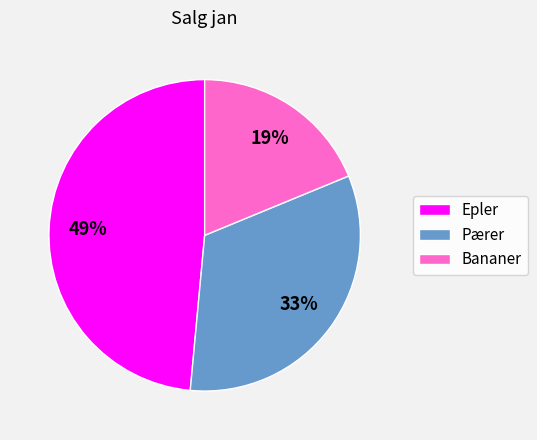

Is it true that Bananer is 5% of the pie?

False